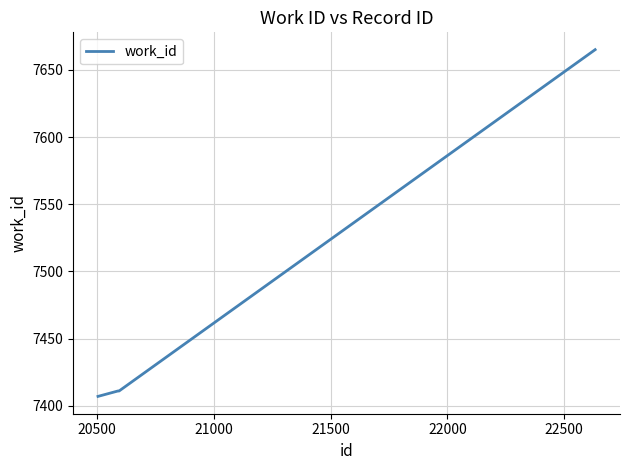

Does the chart display data point markers on the line(s)?

No